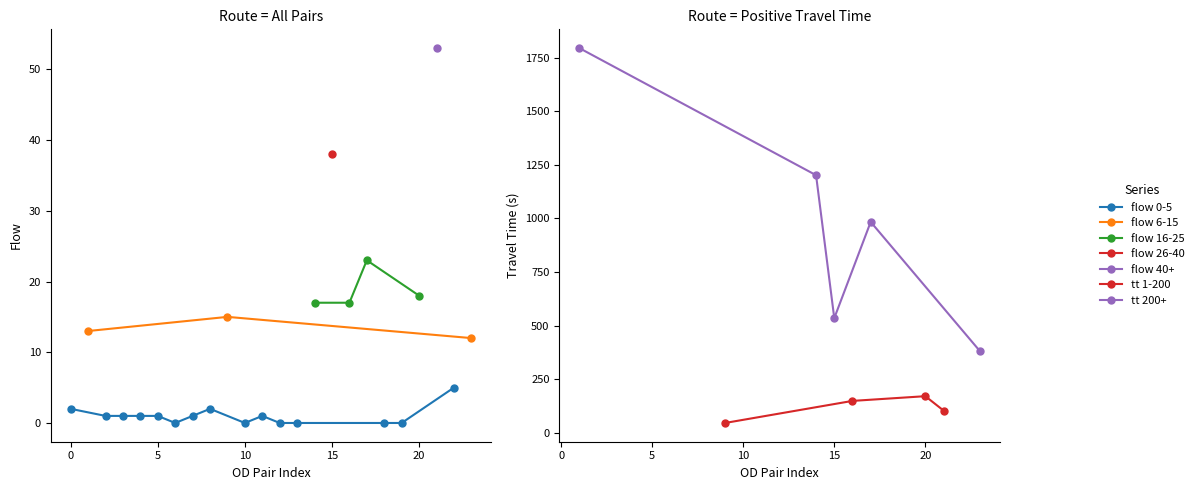

True or false: travel_time has a value of -1 at 5.

True